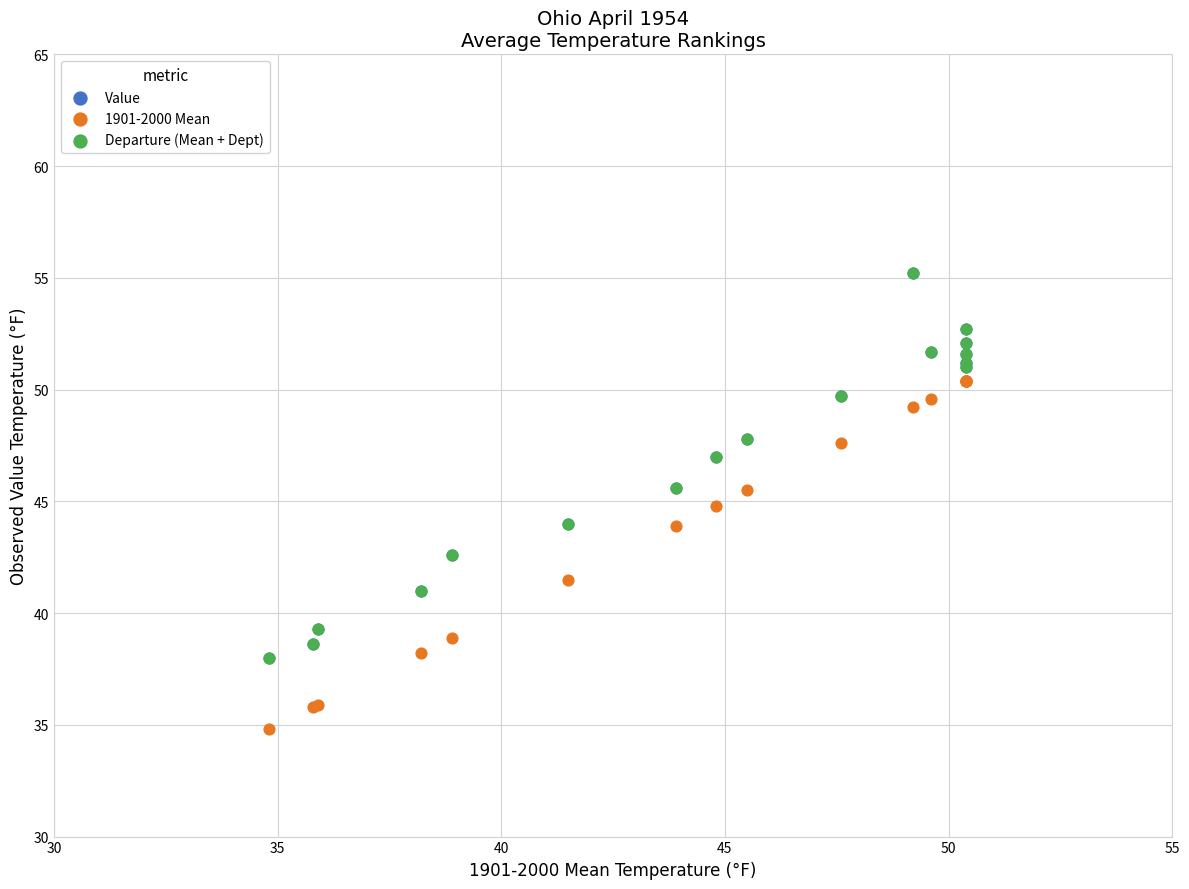

Which series reaches the minimum Y coordinate?

1901-2000 Mean